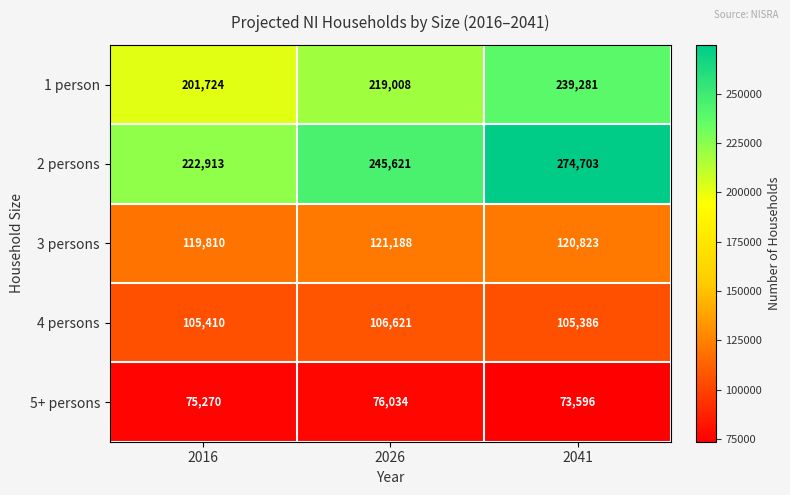

What is the total value across all series at 2041?

813789